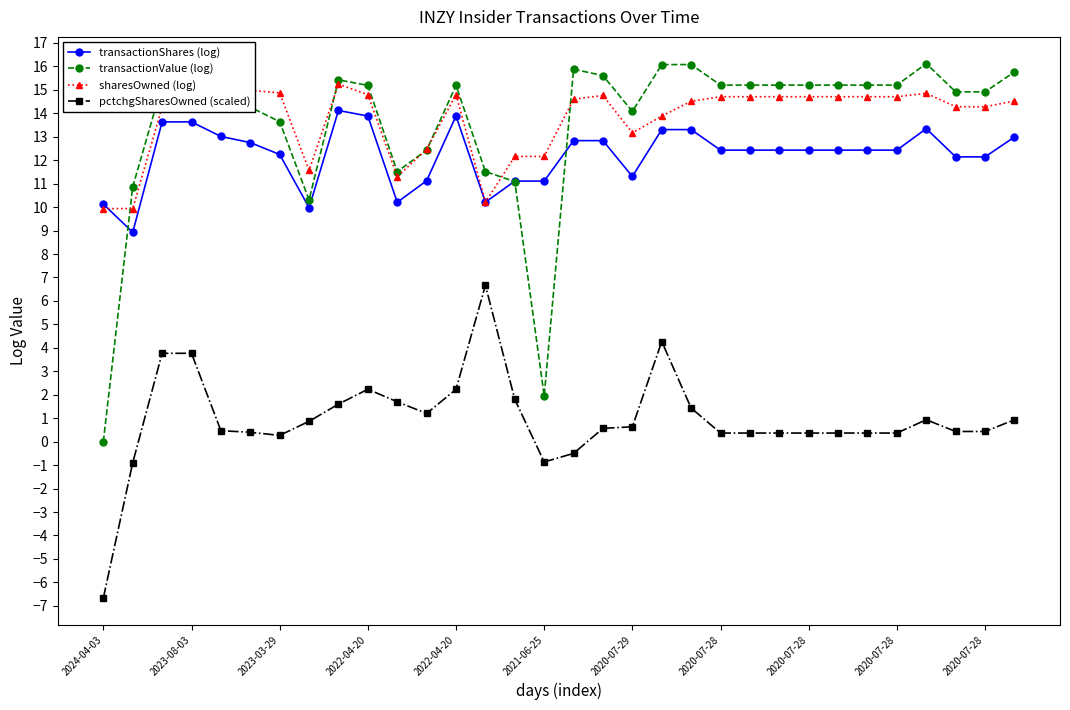

True or false: transactionValue (log) has more than 1 interior local peaks.

True